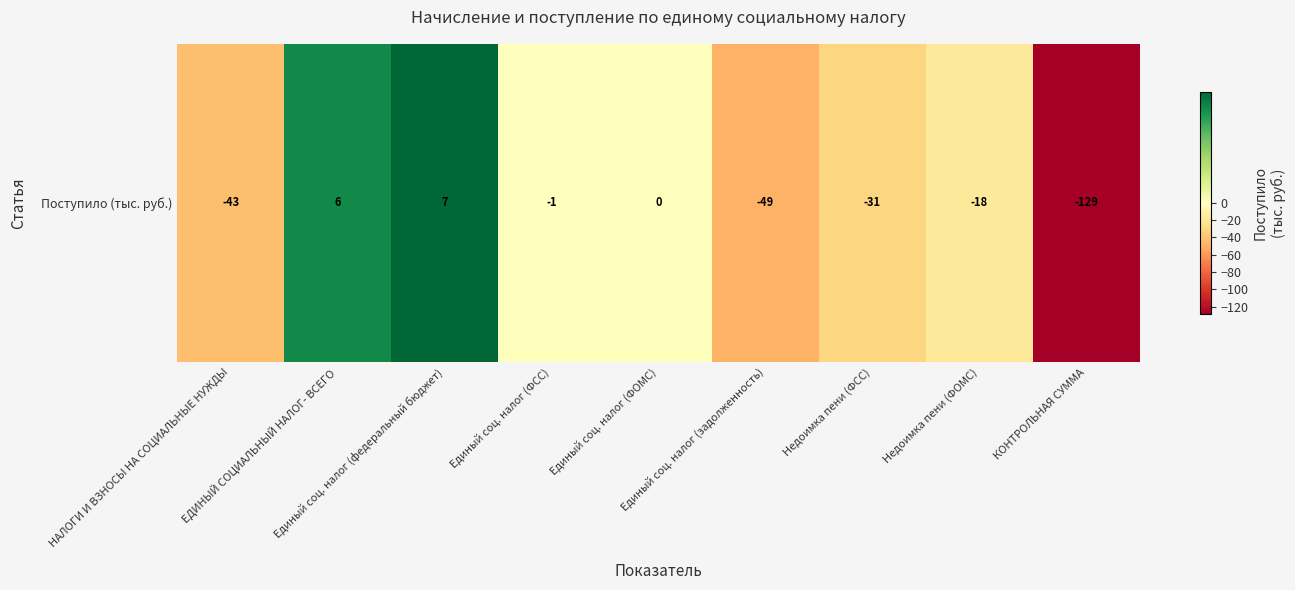

The chart shows a value of -43 at НАЛОГИ И ВЗНОСЫ НА СОЦИАЛЬНЫЕ НУЖДЫ. True or false?

True